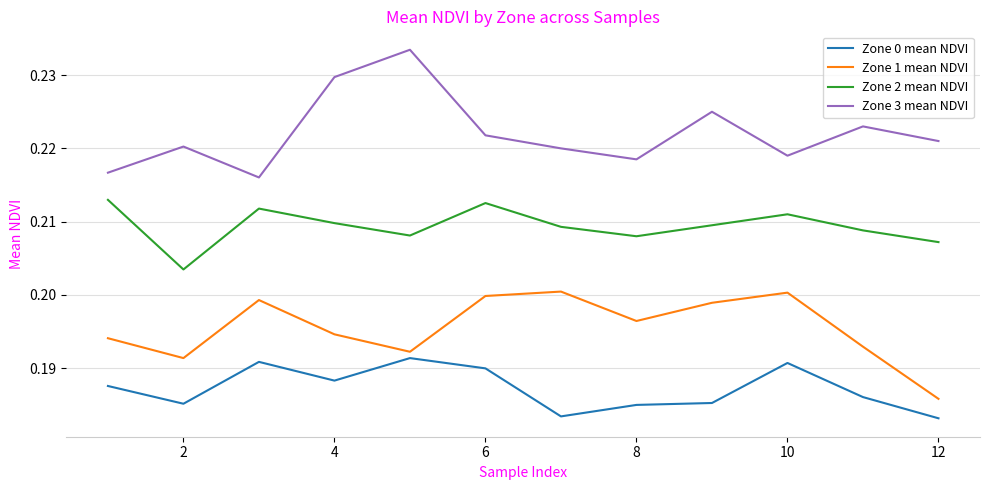

What is the sum of all Zone 1 mean NDVI values?

2.3